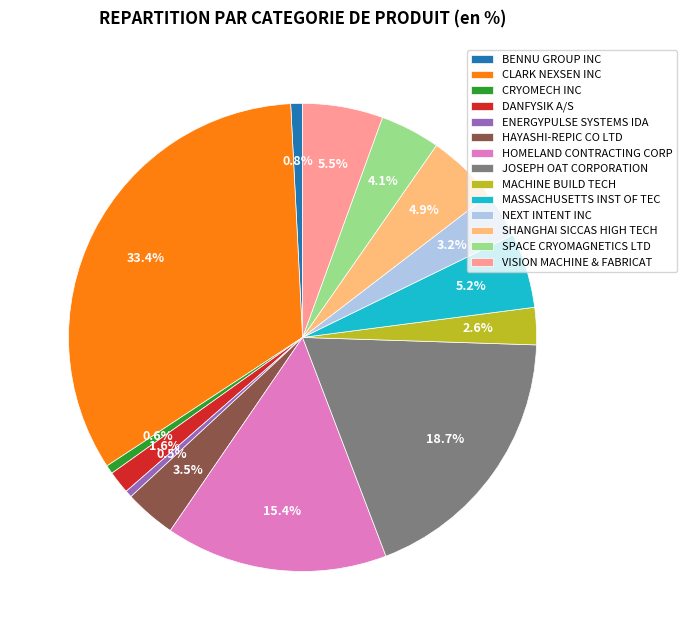

Approximately how many times larger is the value at NEXT INTENT INC compared to VISION MACHINE & FABRICAT?

0.6